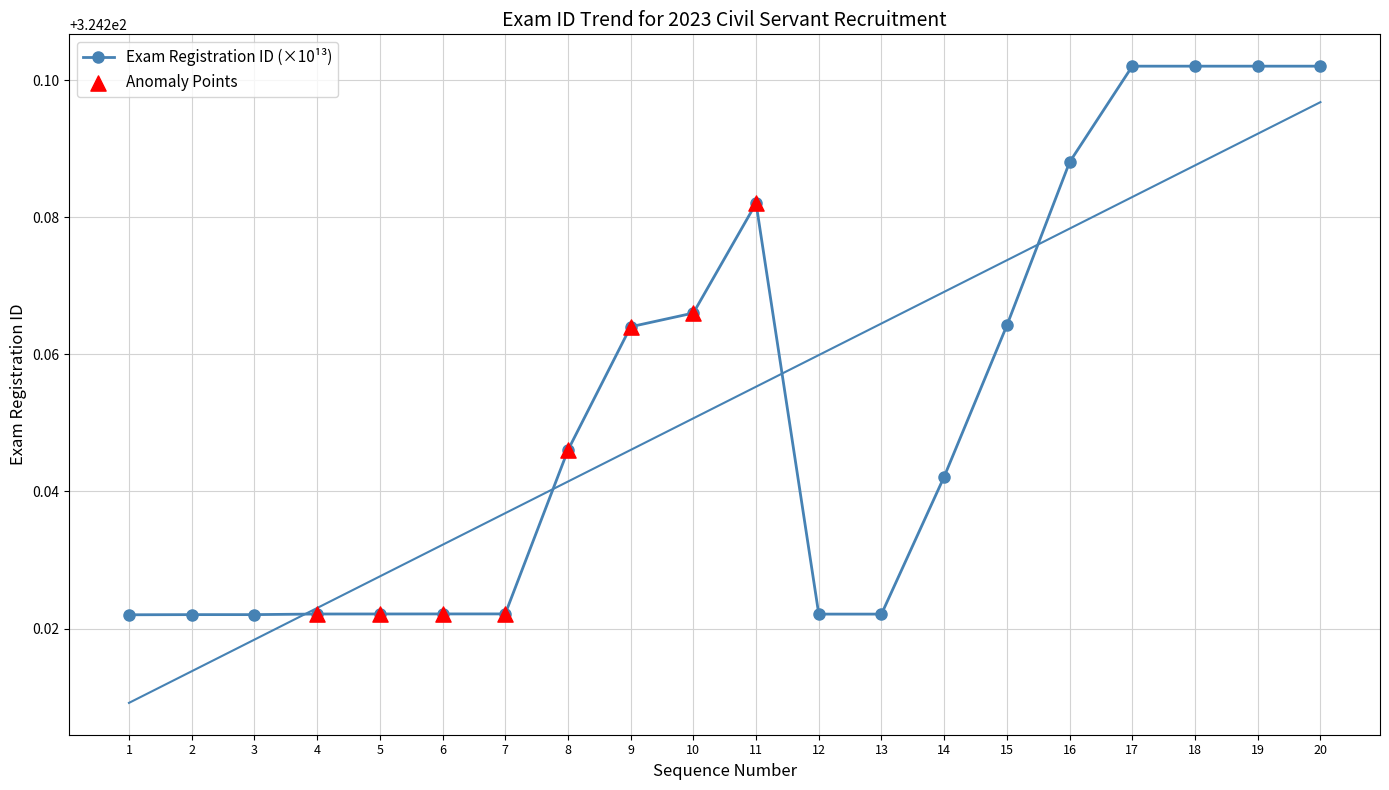

At how many categories does at least one series exceed 324?

20